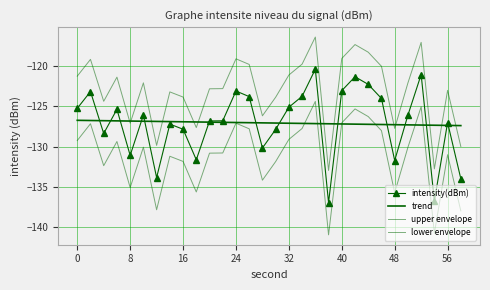

What is the lowest value of the lower envelope series?

-141.0